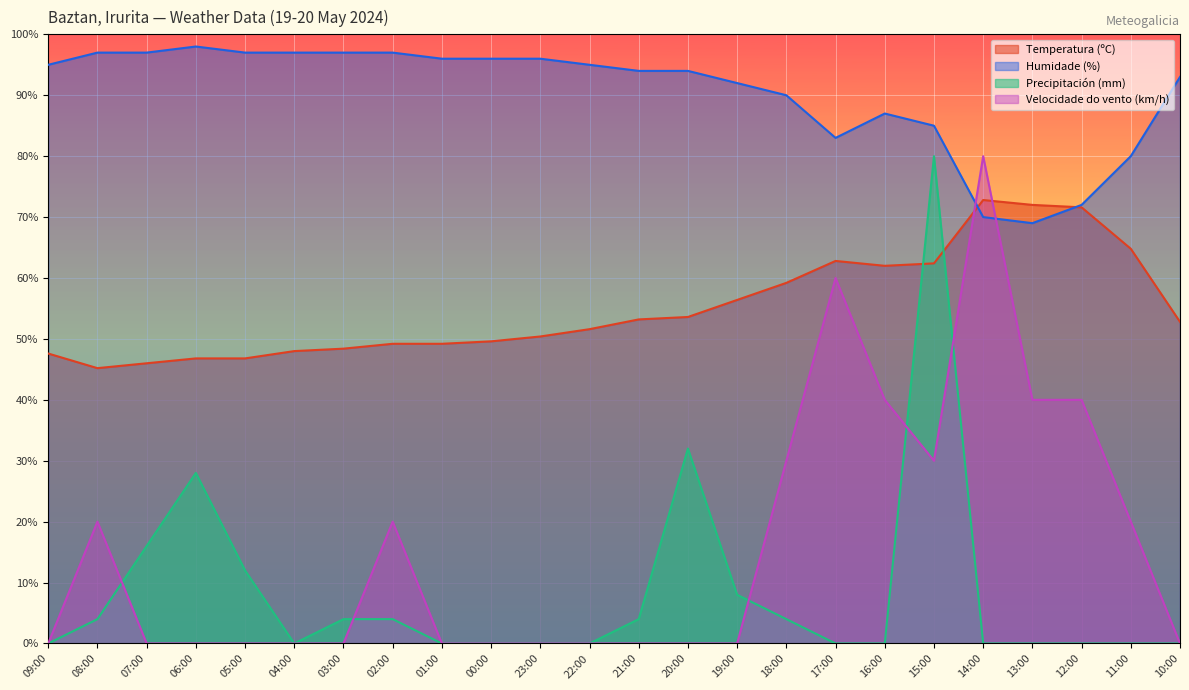

Count the number of categories in the chart.

24